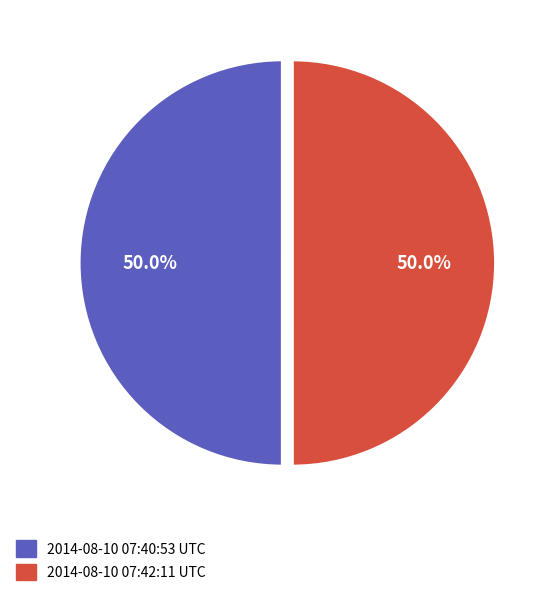

How many segments does this pie chart have?

2